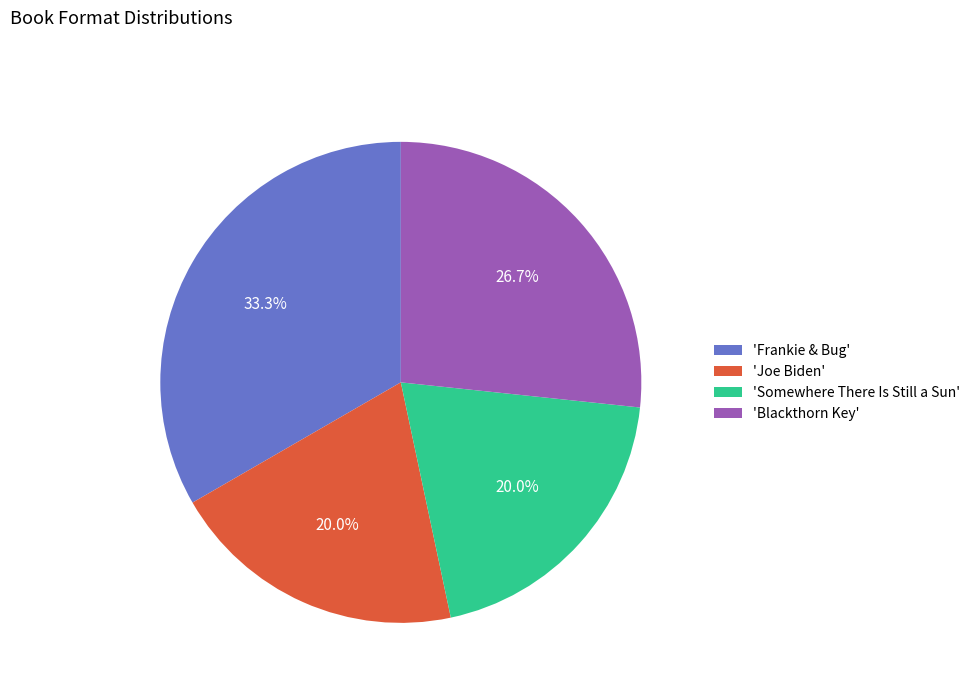

Is the sum of 'Joe Biden' and 'Frankie & Bug' greater than half?

Yes